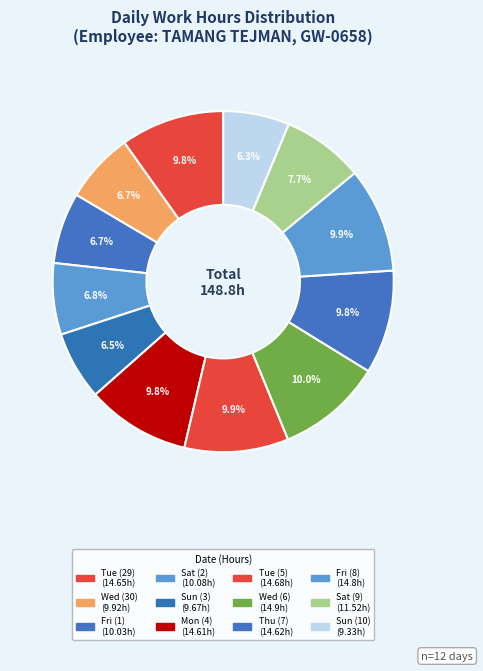

Count the number of slices in the pie.

12